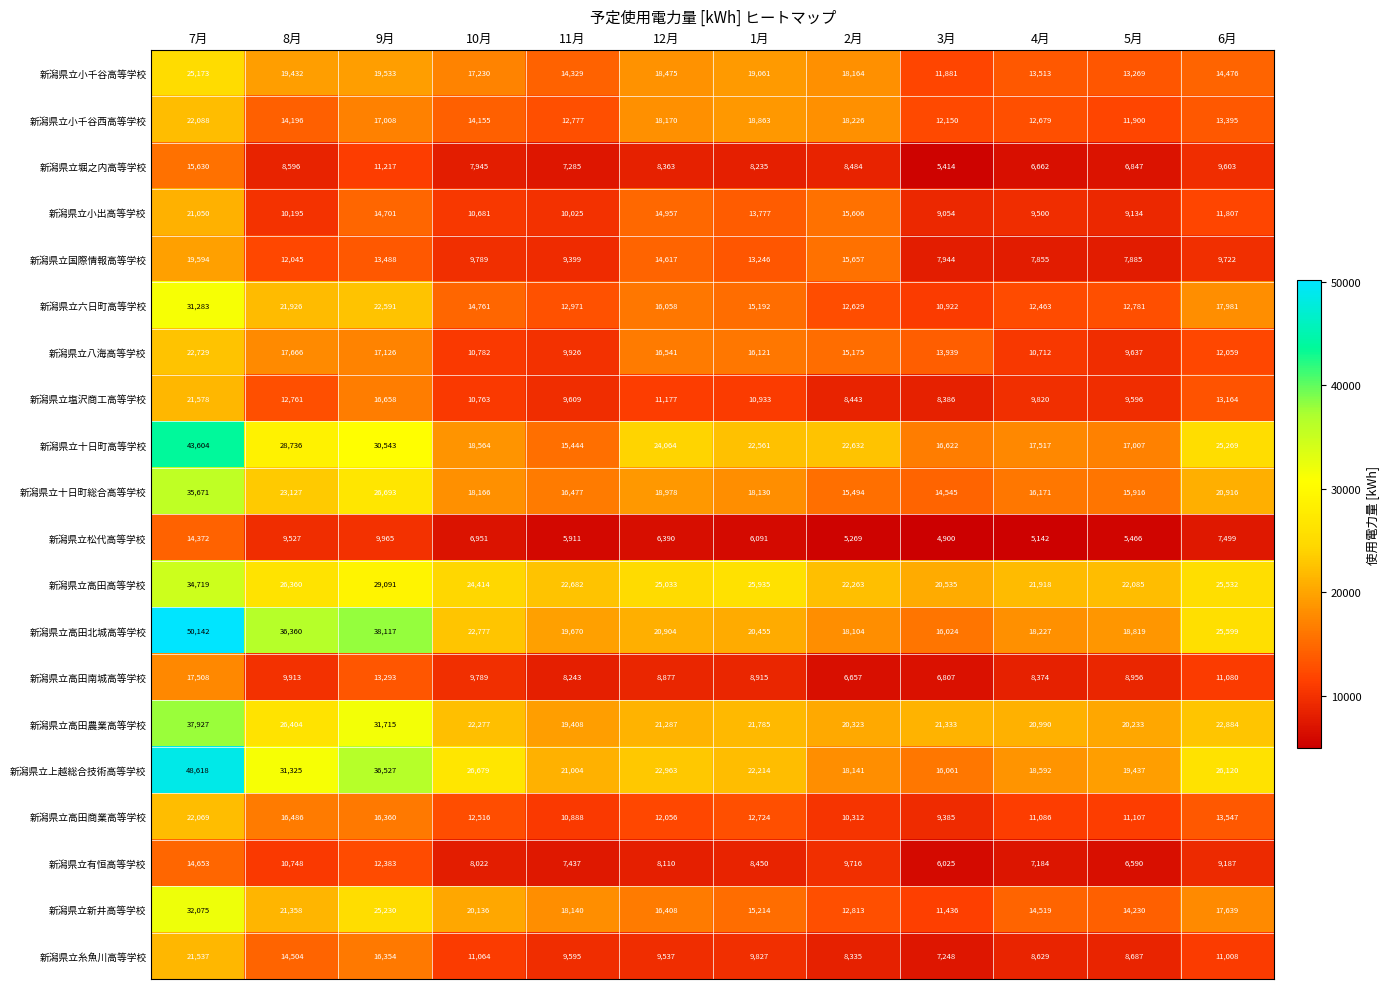

What is the difference between the highest and lowest values at 11月?

16771